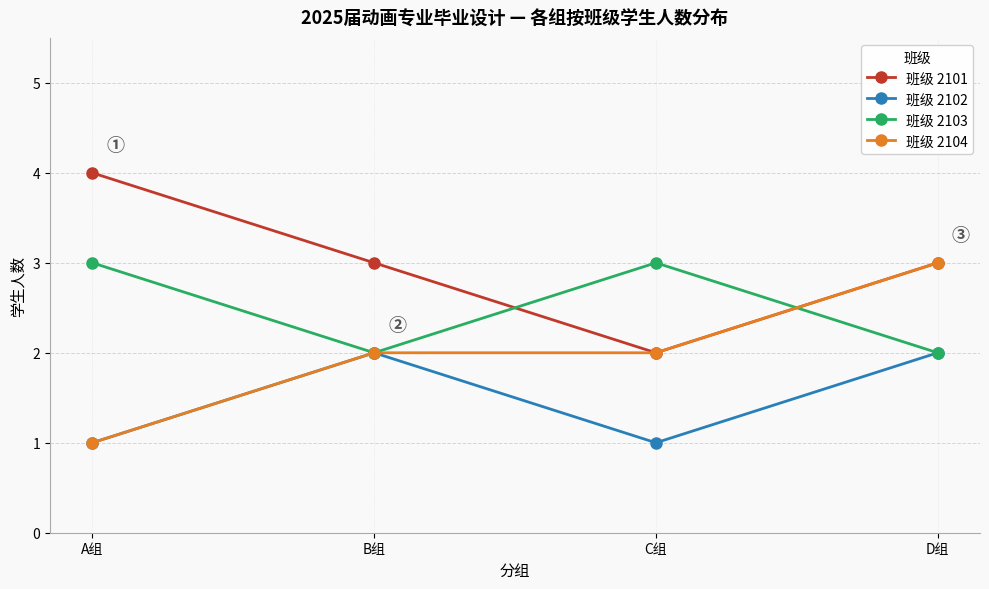

What is the difference between the highest and lowest values at B组?

1